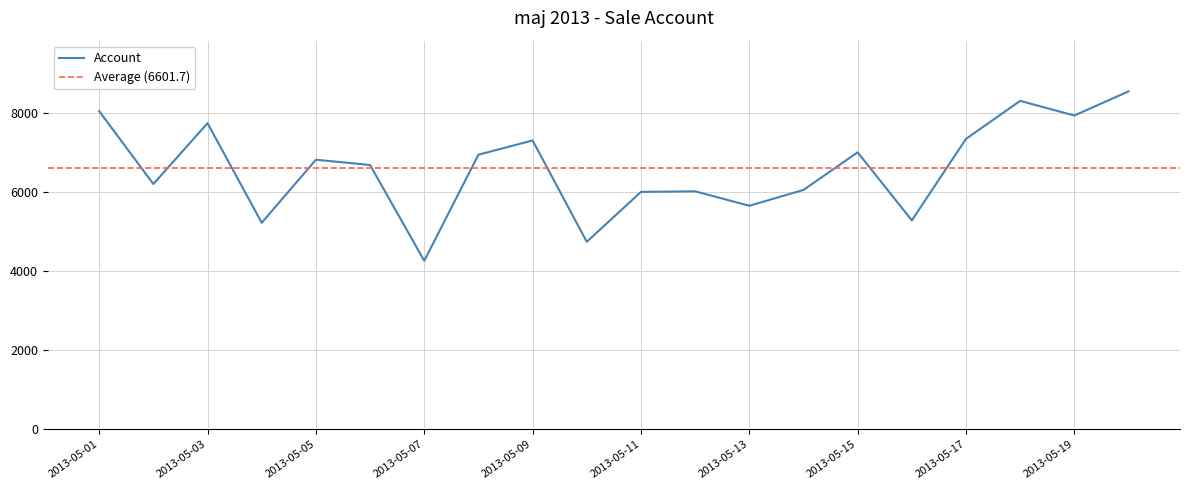

Approximately how many times larger is the value at 2013-05-11 compared to 2013-05-10?

1.3